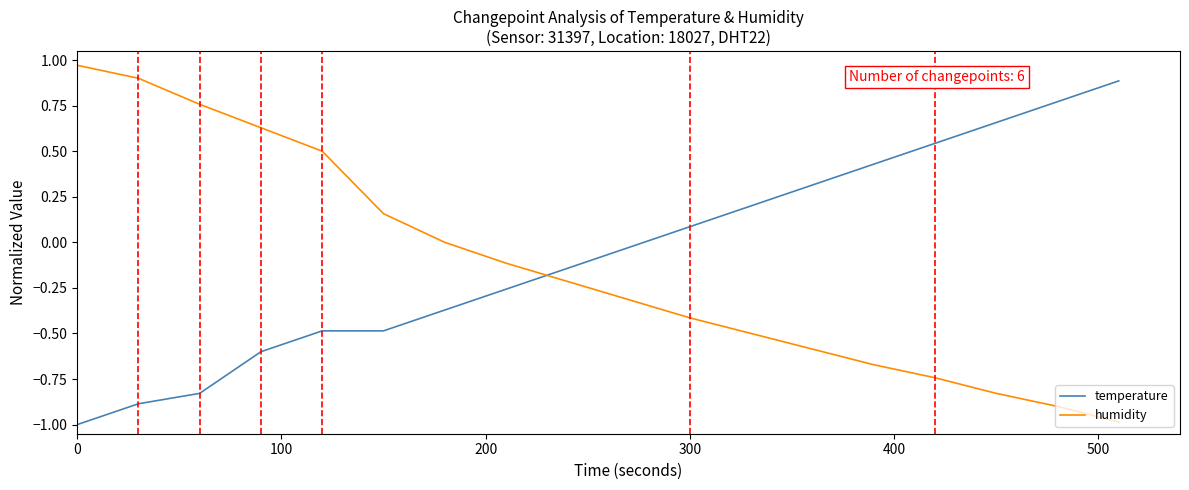

True or false: humidity and temperature intersect in this chart.

True